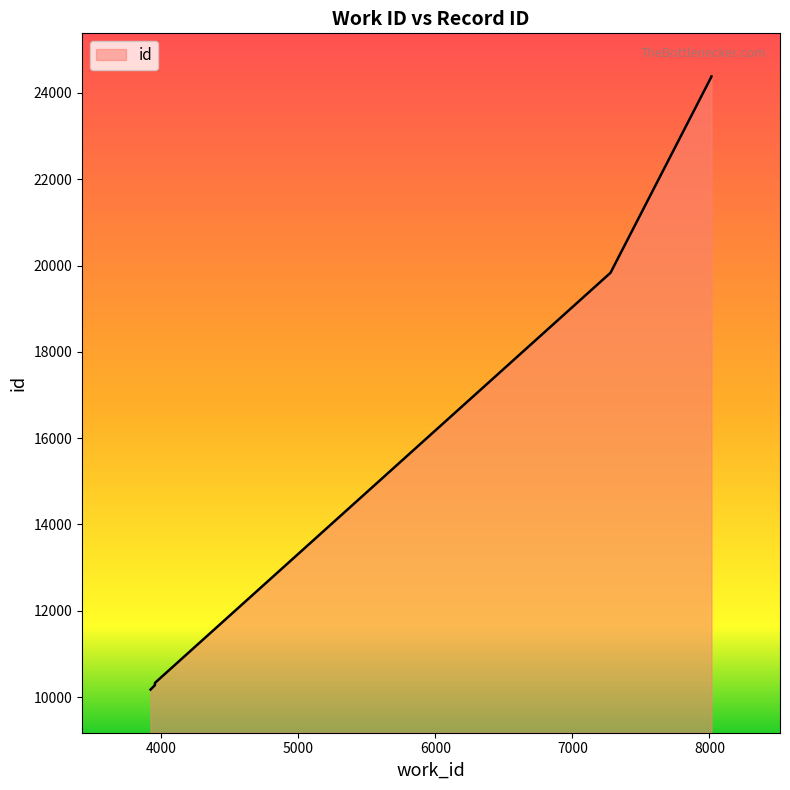

Is it true that the value at 8015 is 24380?

True